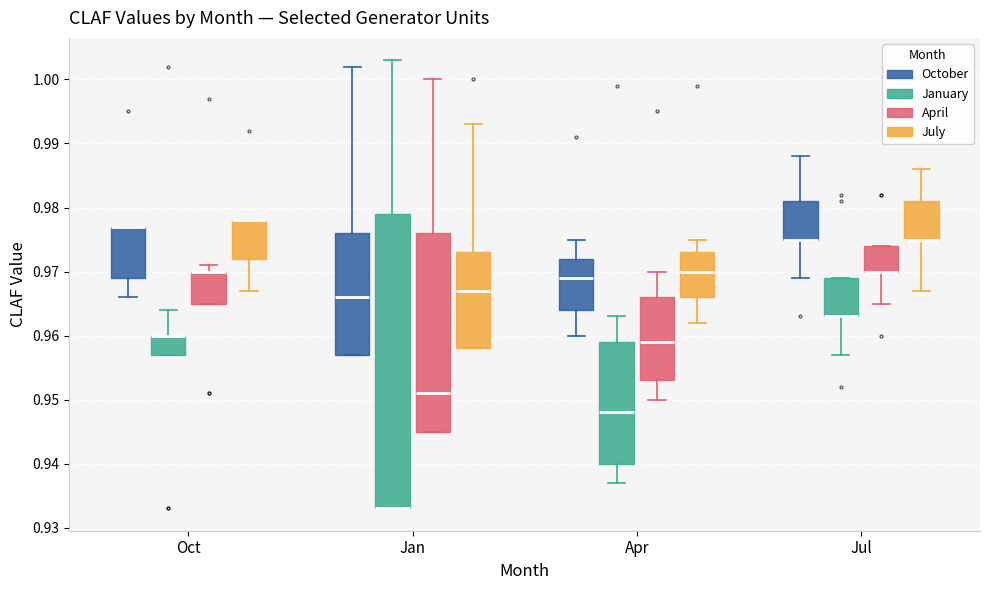

Where is the upper edge of the box for Apr (July) on the y-axis? The values are not printed on the chart, so give them approximately, as read against the axis.

0.973